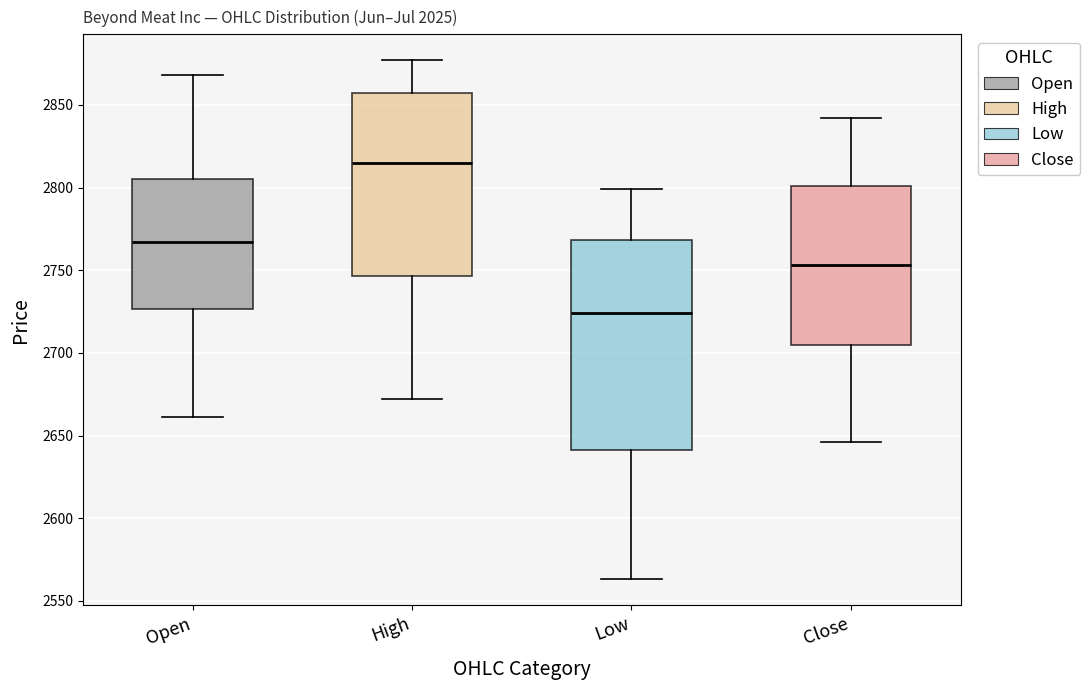

Reading left to right, transcribe this box plot: for each box, give where its median line is, the range the box spans, and where its two whiskers end, as read against the y-axis. The values are not printed on the chart, so give them approximately, as read against the axis.

Open: median 2765, box 2725 to 2805, whiskers 2660 to 2870
High: median 2815, box 2745 to 2855, whiskers 2670 to 2875
Low: median 2725, box 2640 to 2770, whiskers 2565 to 2800
Close: median 2755, box 2705 to 2800, whiskers 2645 to 2840